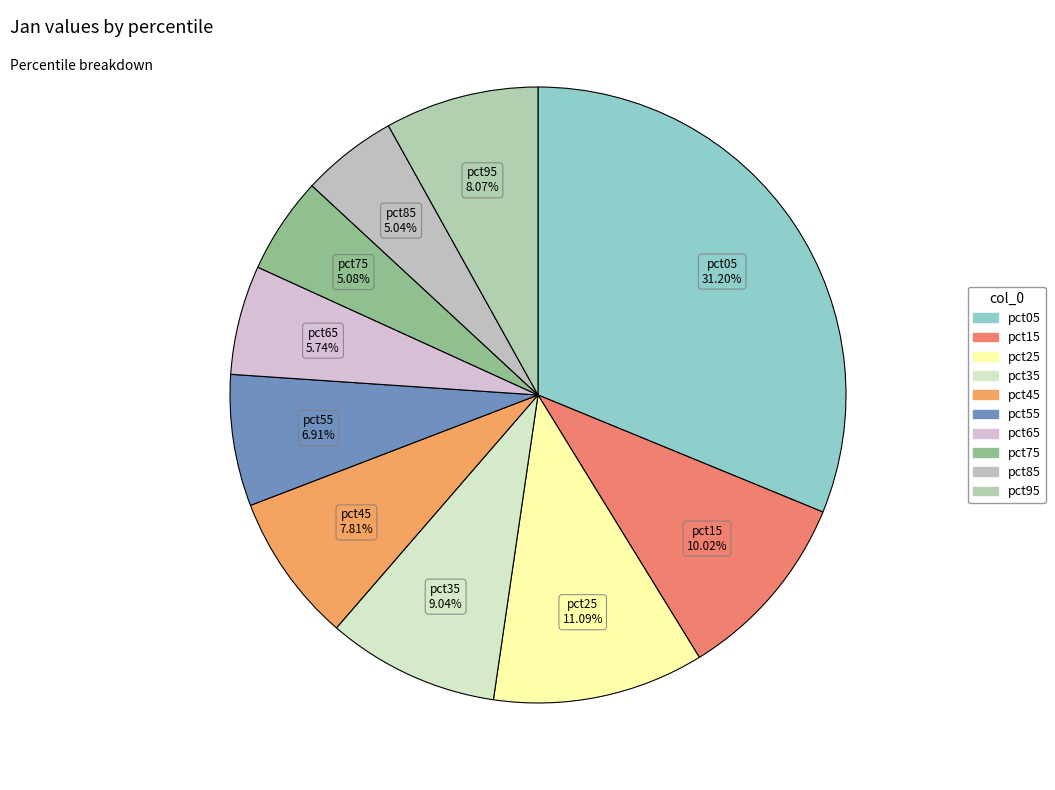

Count the number of slices in the pie.

10